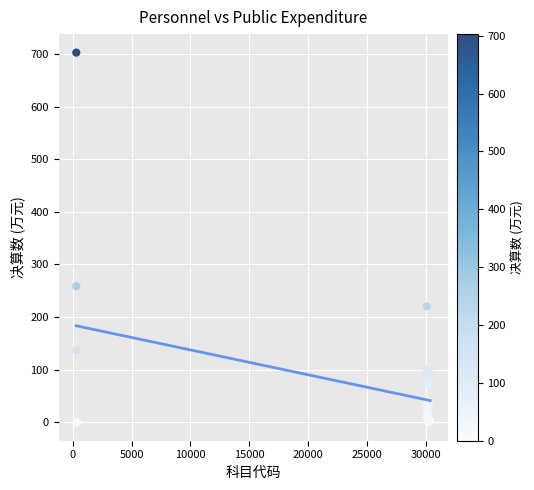

What Y value in the scatter plot is closest to 351?

258.7